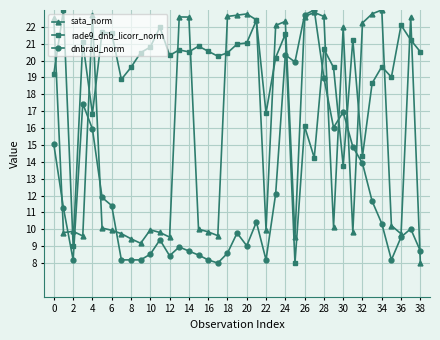

List the series in order of their overall mean, lowest first.

dnbrad_norm, sata_norm, rade9_dnb_licorr_norm